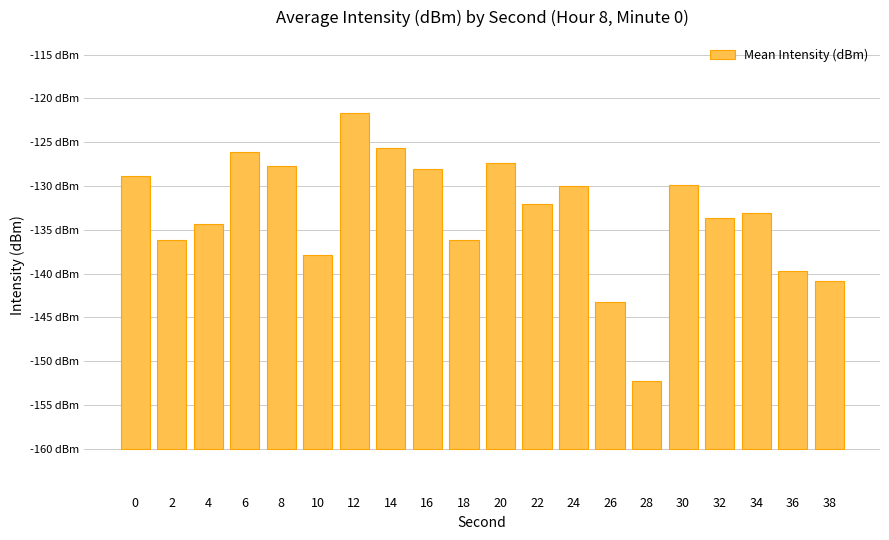

Between 38 and 24, which is larger?

24